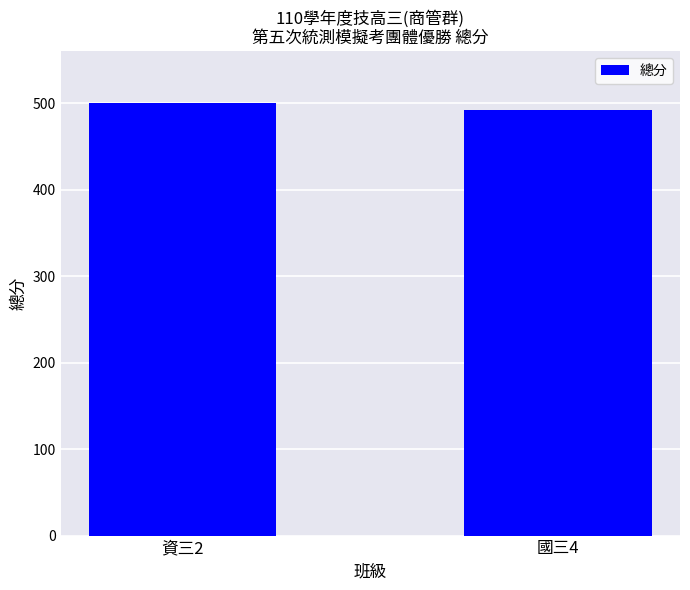

What is the ratio of the value at 國三4 to the value at 資三2?

1.0